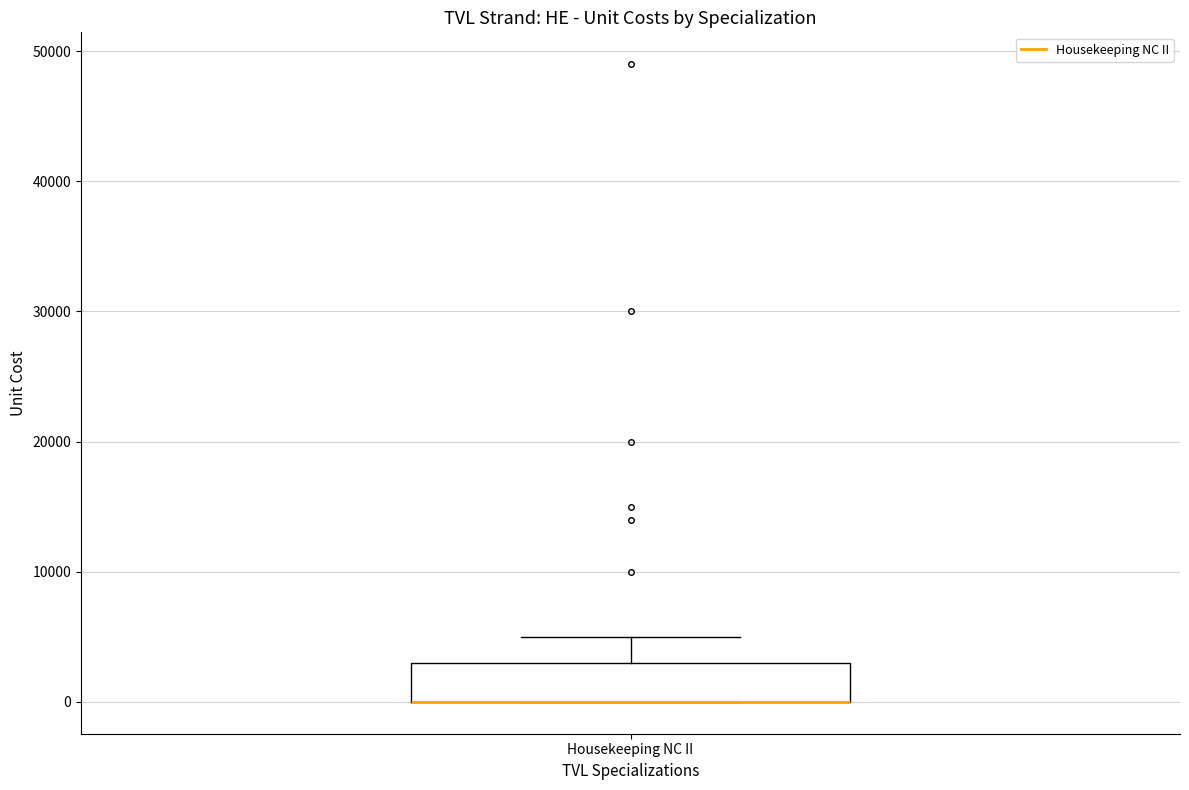

Where does the upper whisker of the box for Housekeeping NC II end on the y-axis? The values are not printed on the chart, so give them approximately, as read against the axis.

5000